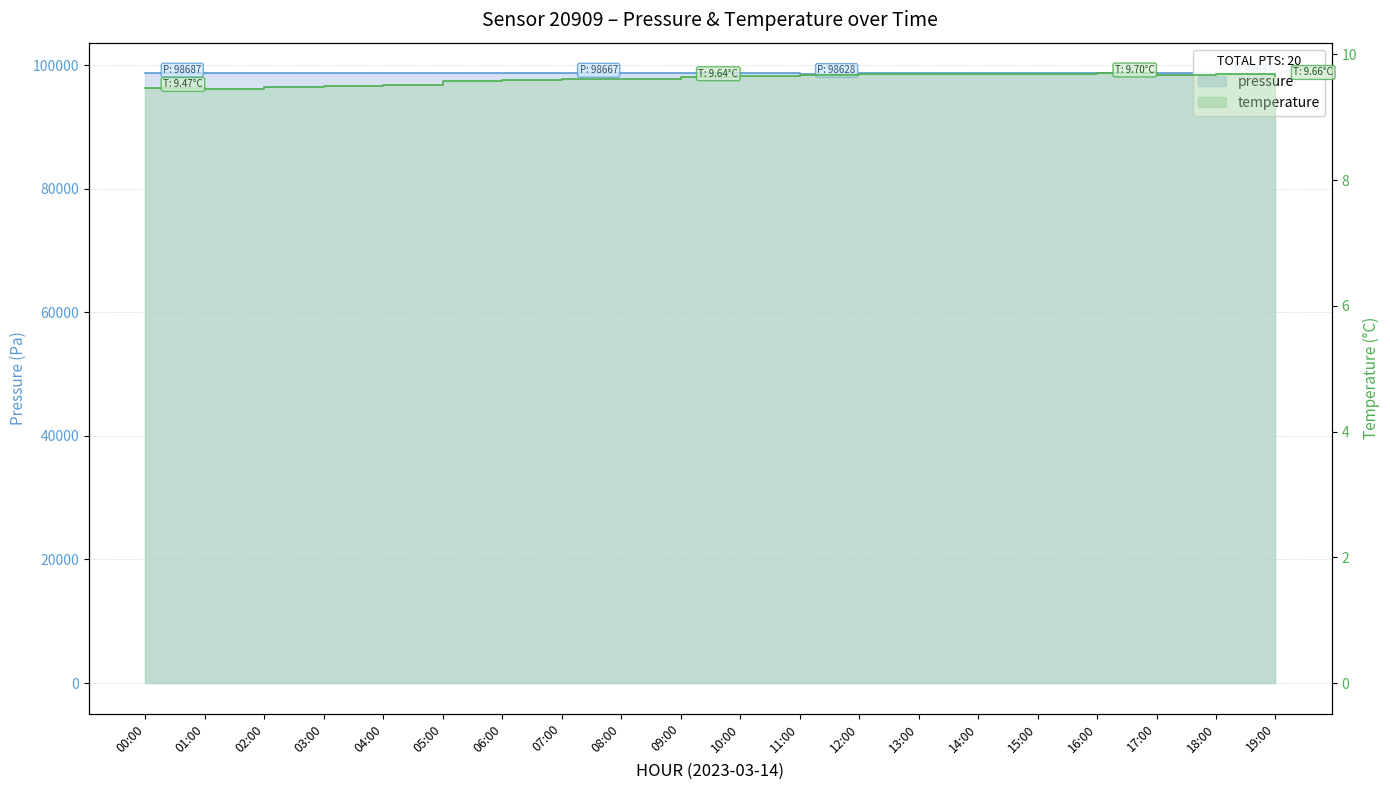

At which label does pressure reach its minimum?

11:00